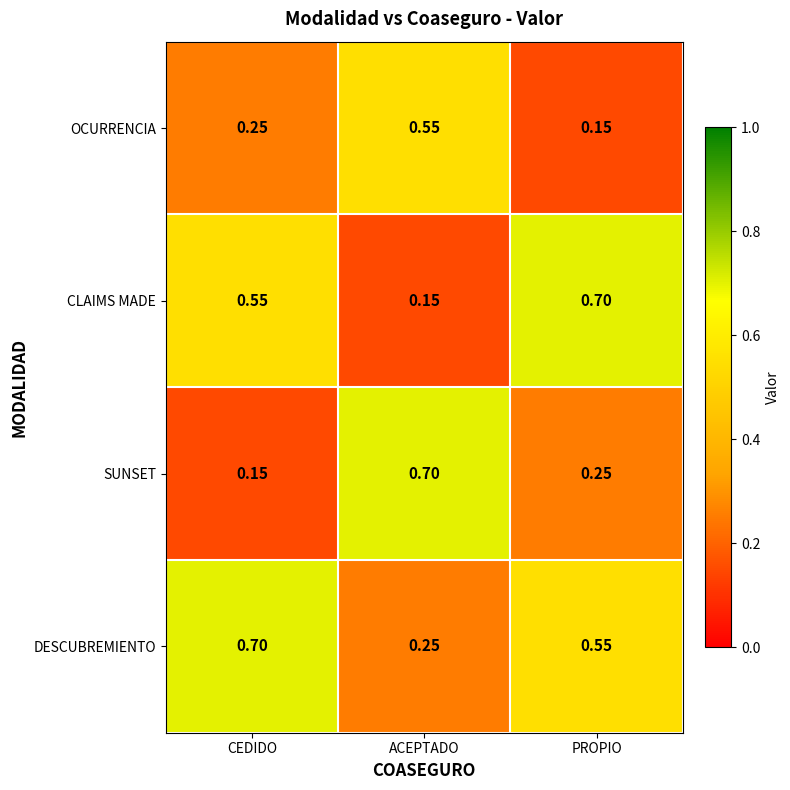

At which label is DESCUBREMIENTO closest to 0?

ACEPTADO